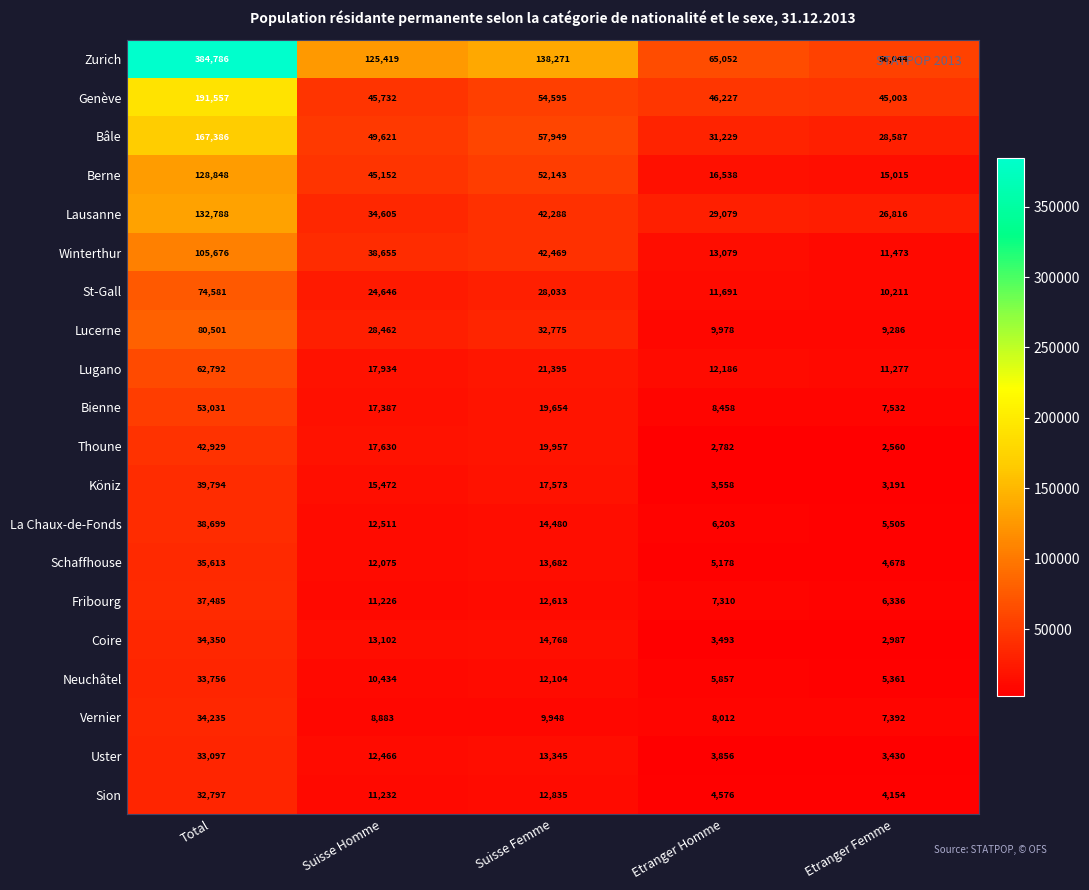

Count the number of categories in the chart.

5